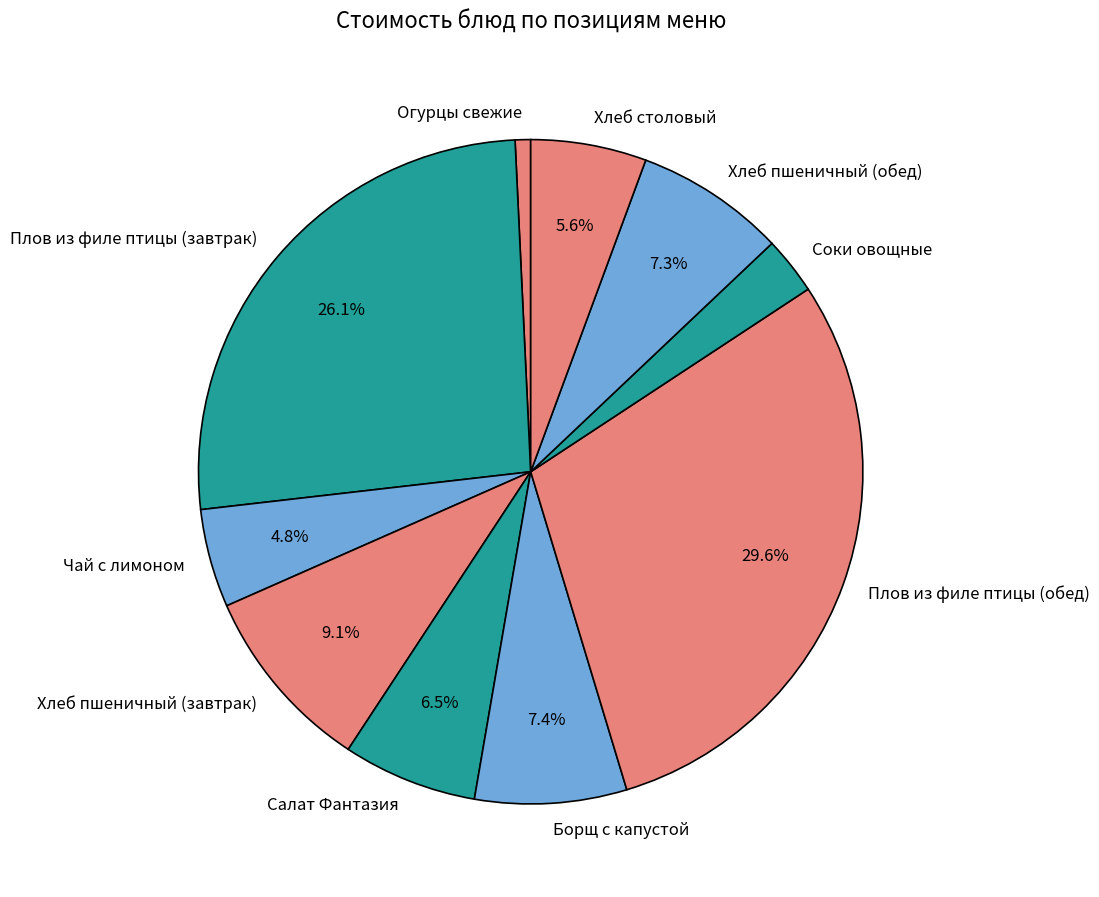

Which category has the biggest portion of the pie?

Плов из филе птицы (обед)